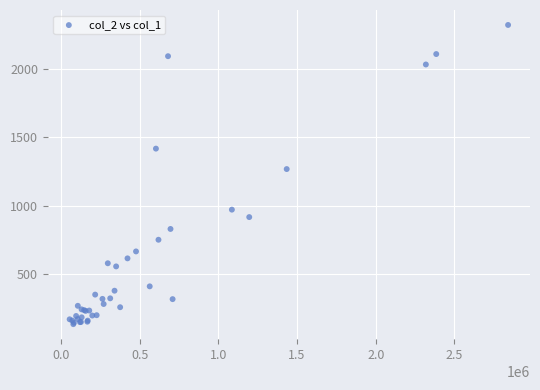

What Y value in the scatter plot is closest to 1227?

1267.7